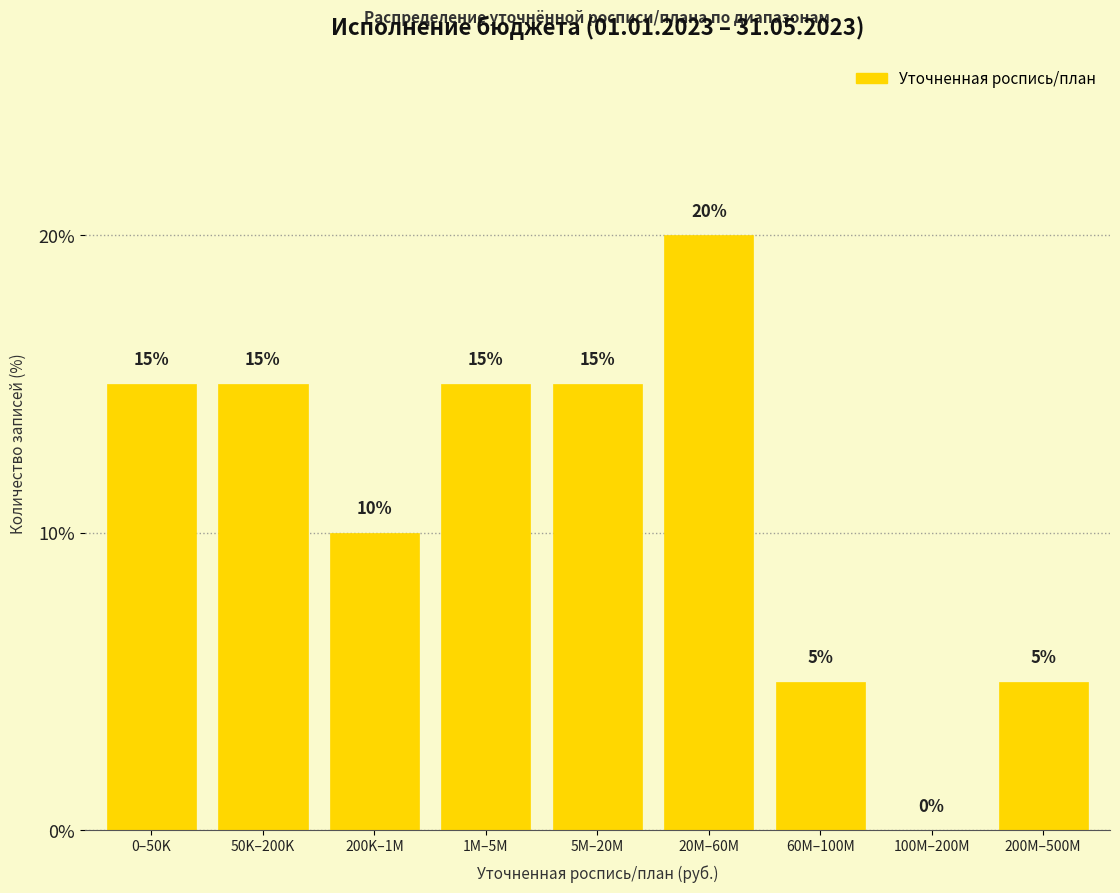

Reading left to right, list all the values displayed in this chart.

0–50K=15	50K–200K=15	200K–1M=10	1M–5M=15	5M–20M=15	20M–60M=20	60M–100M=5	100M–200M=0	200M–500M=5